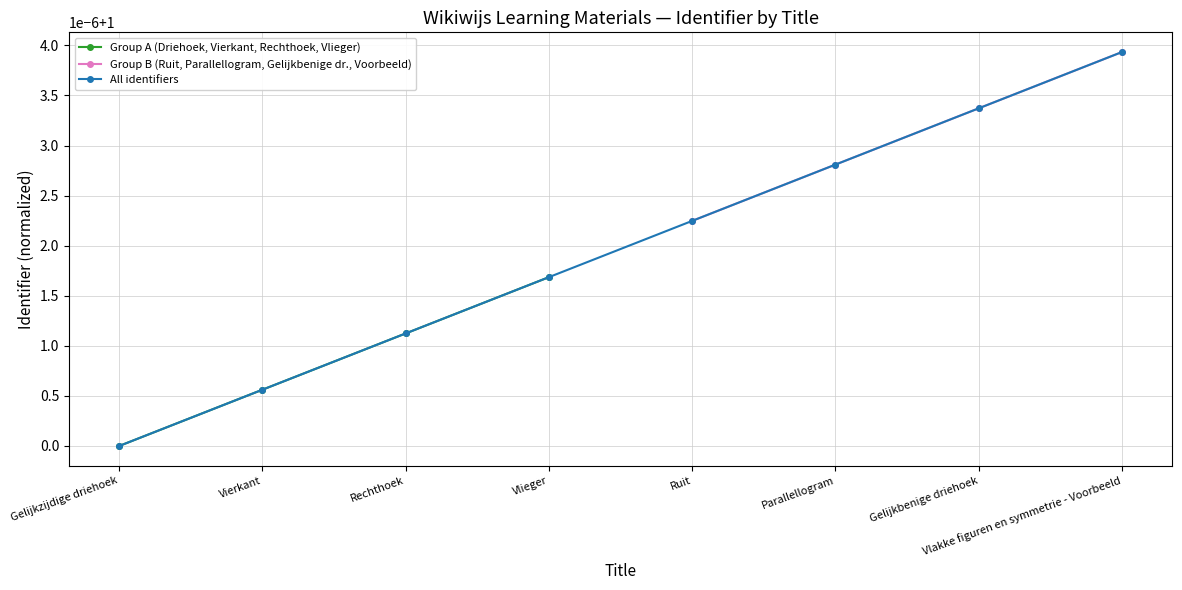

How many data points does each series have?

8